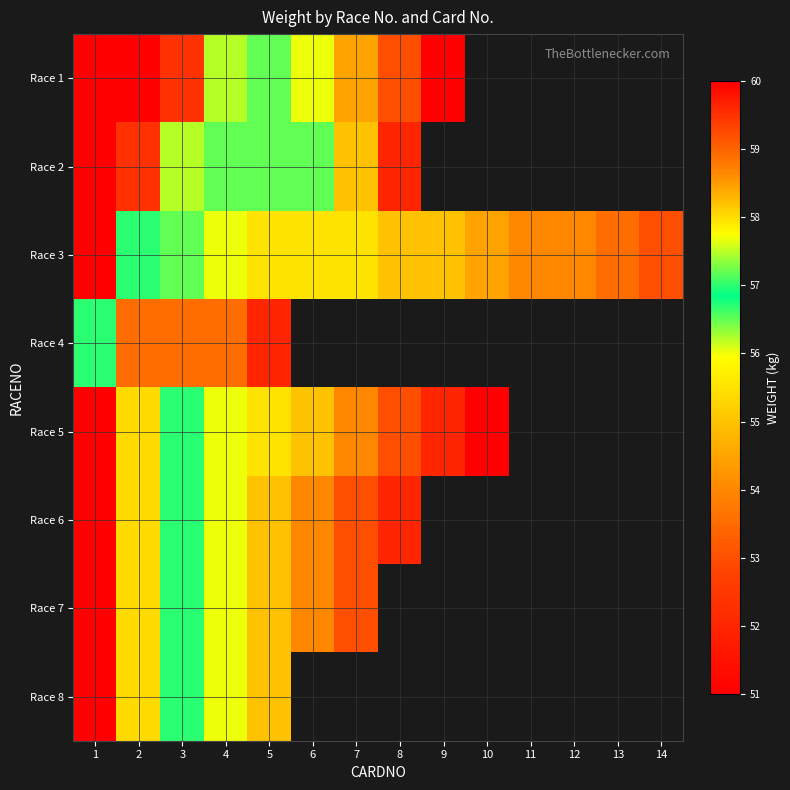

What is the maximum value for Race 2?

60.0